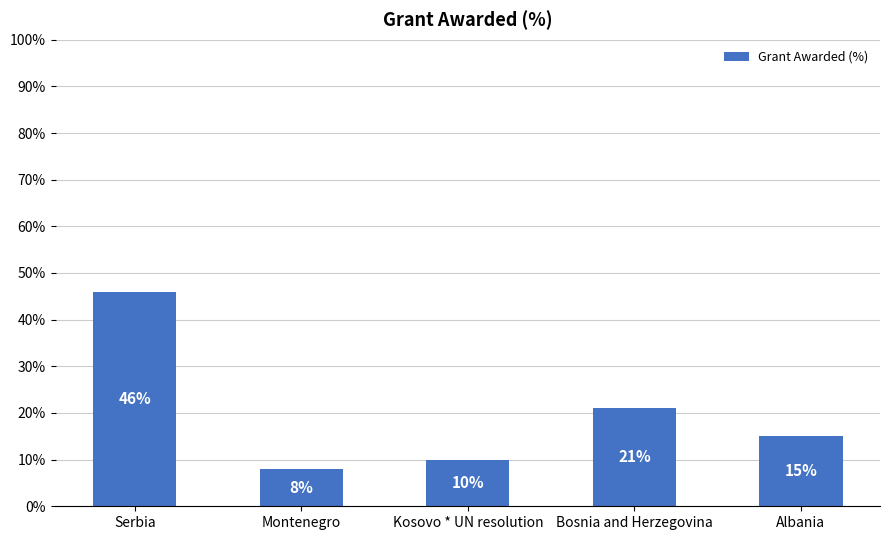

Rank the categories by value from lowest to highest.

Montenegro, Kosovo * UN resolution, Albania, Bosnia and Herzegovina, Serbia